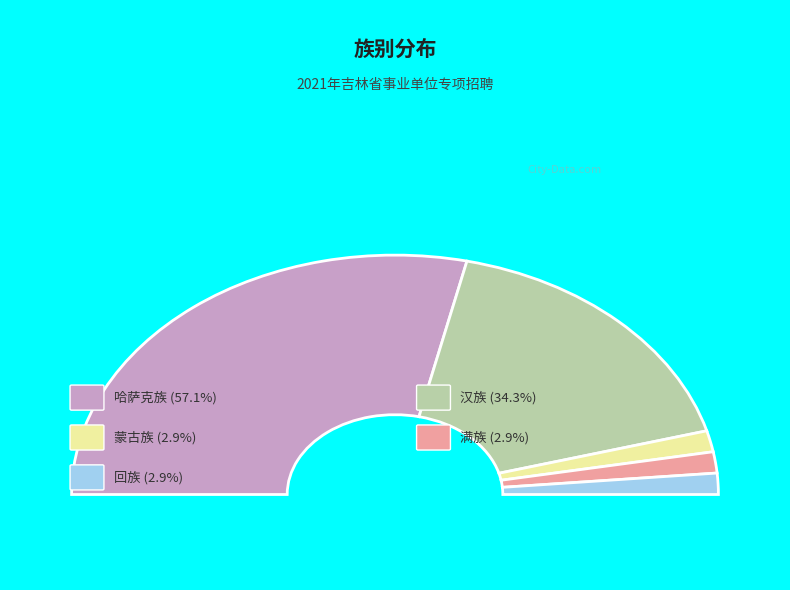

What portion of the pie excludes 汉族?

65.7%